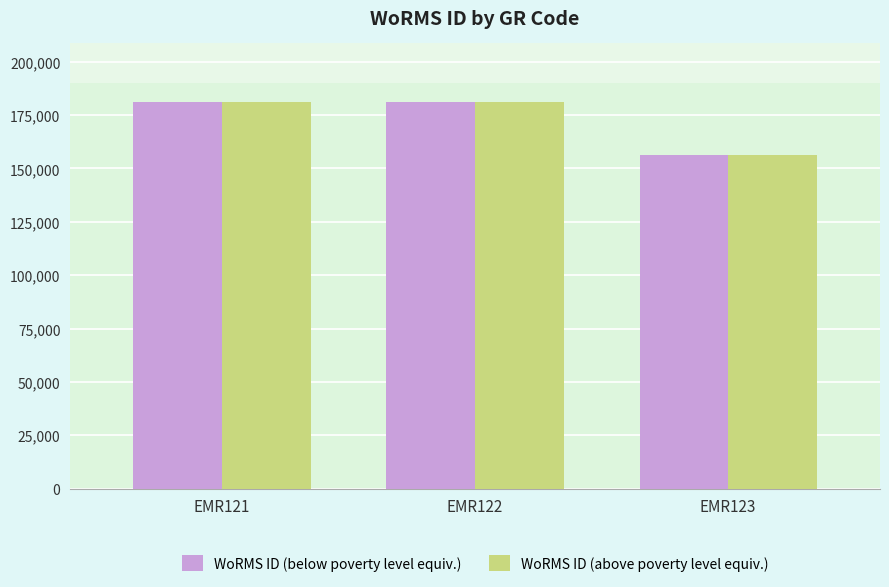

What is the sum of the WoRMS ID (above poverty level equiv.) values at EMR123 and EMR121?

337856